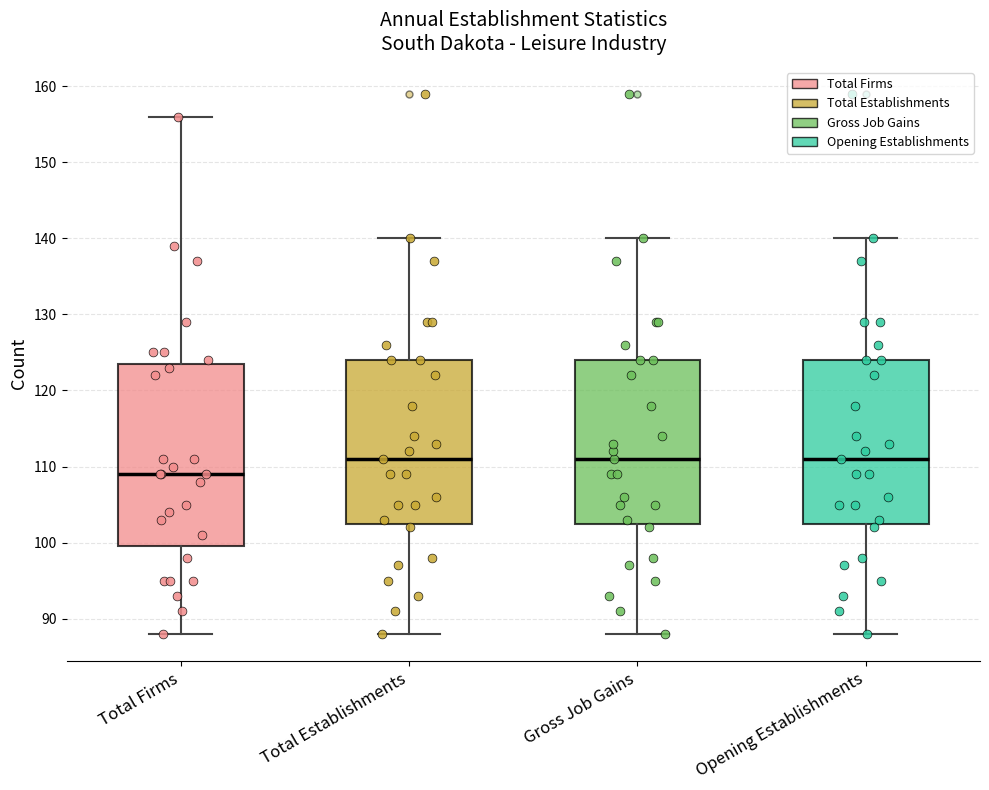

Reading left to right, transcribe this box plot: for each box, give where its median line is, the range the box spans, and where its two whiskers end, as read against the y-axis. The values are not printed on the chart, so give them approximately, as read against the axis.

Total Firms: median 109, box 100 to 124, whiskers 88 to 156
Total Establishments: median 111, box 103 to 124, whiskers 88 to 140
Gross Job Gains: median 111, box 103 to 124, whiskers 88 to 140
Opening Establishments: median 111, box 103 to 124, whiskers 88 to 140